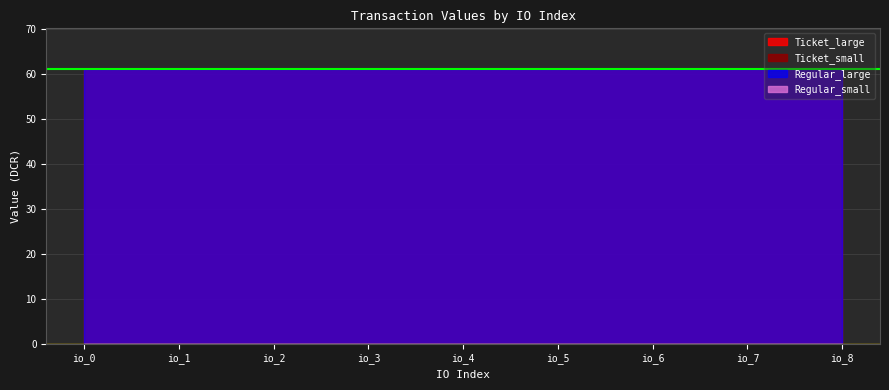

True or false: Regular_small and Regular_large intersect in this chart.

False